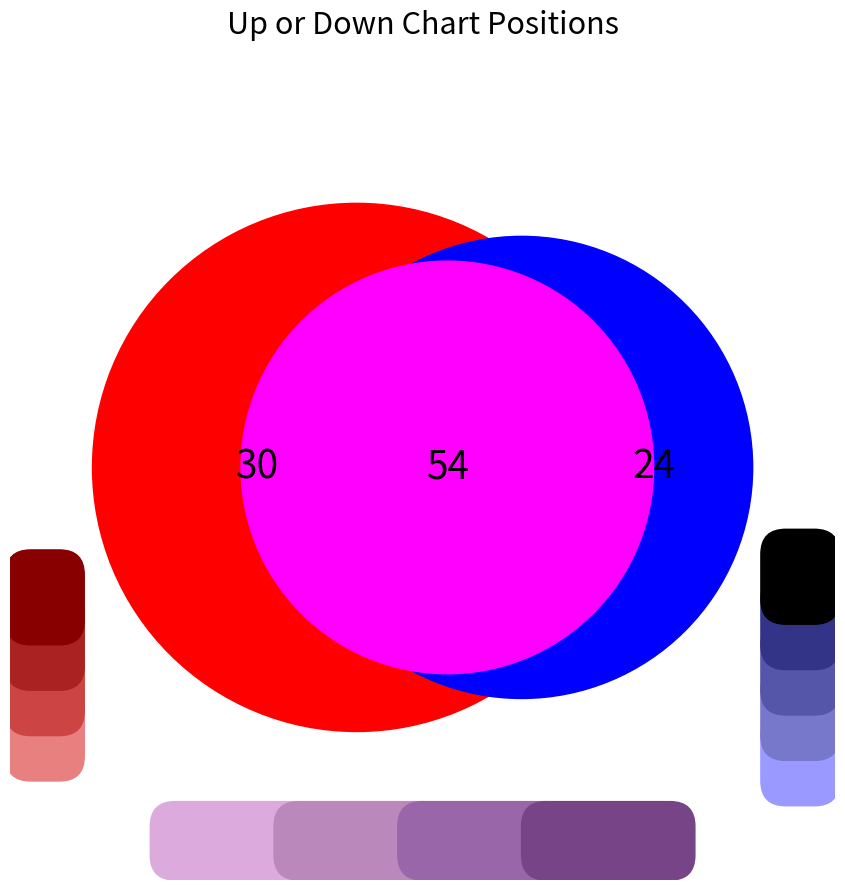

To the nearest percent, what portion does up represent?

56%